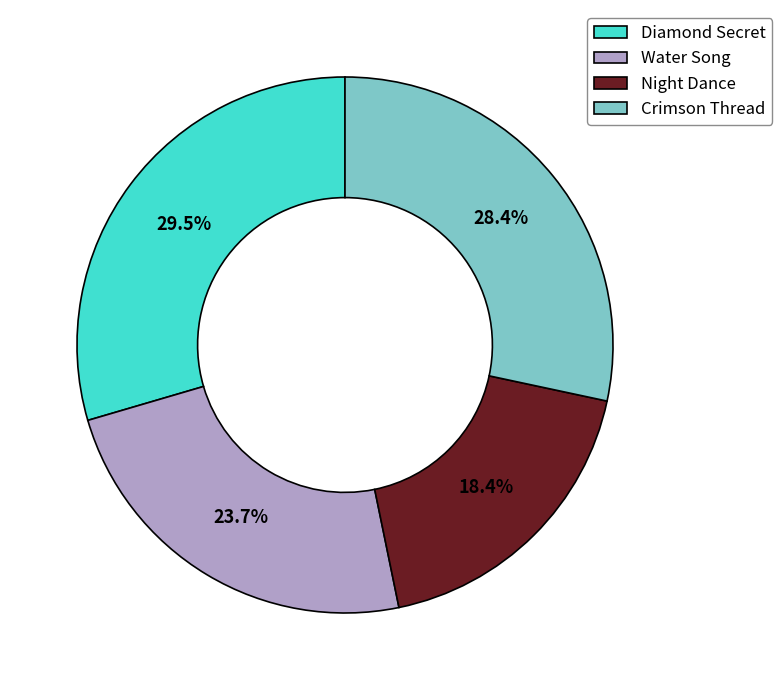

Is it true that Night Dance is 18% of the pie?

True